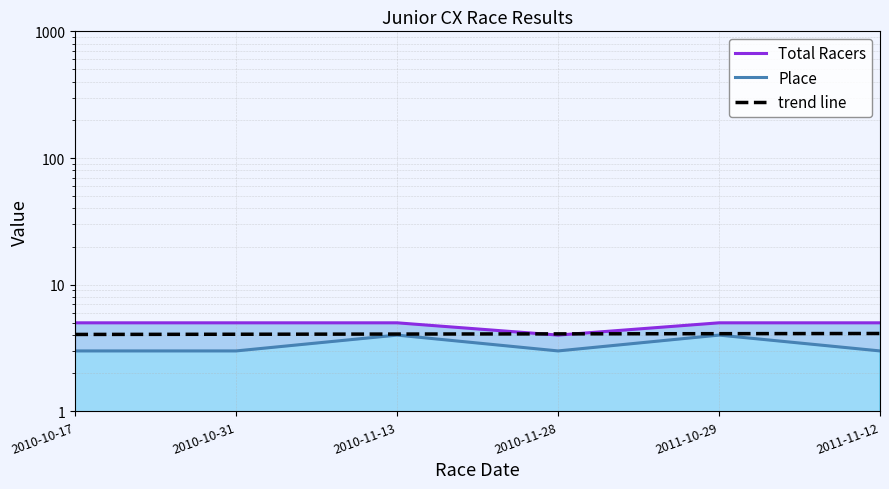

What is the difference between the maximum and minimum values in the Place series?

1.0